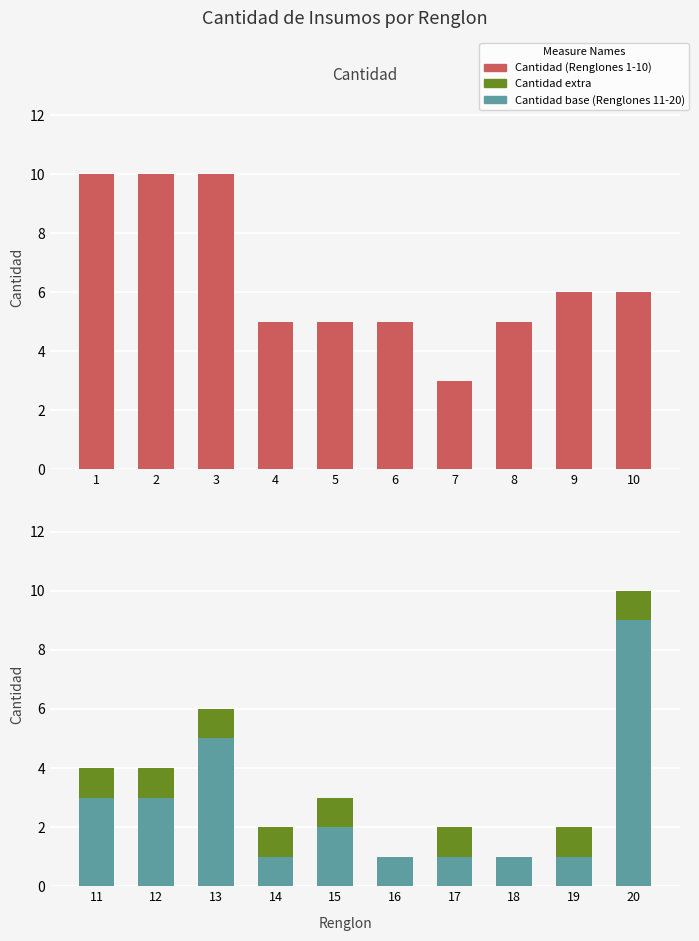

Which series changed the most between 3 and 7?

Cantidad (1-10)